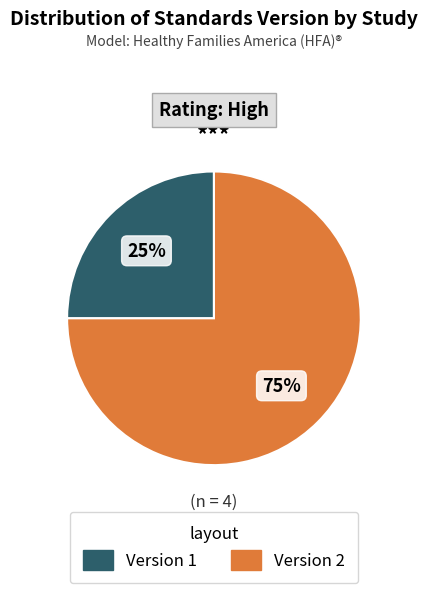

What is the majority slice?

Version 2